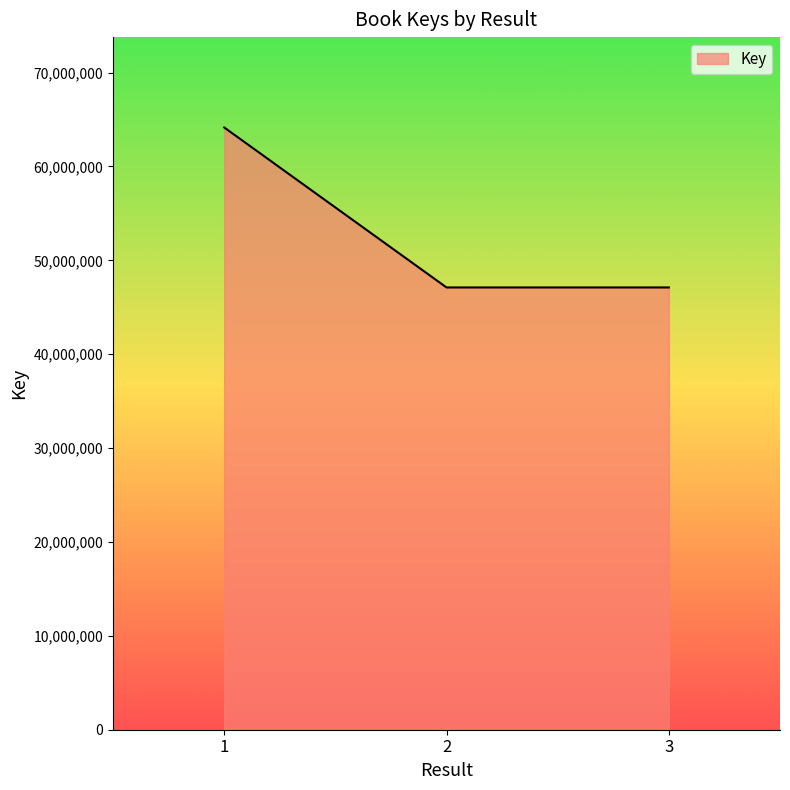

Between 1 and 3, which is larger?

1